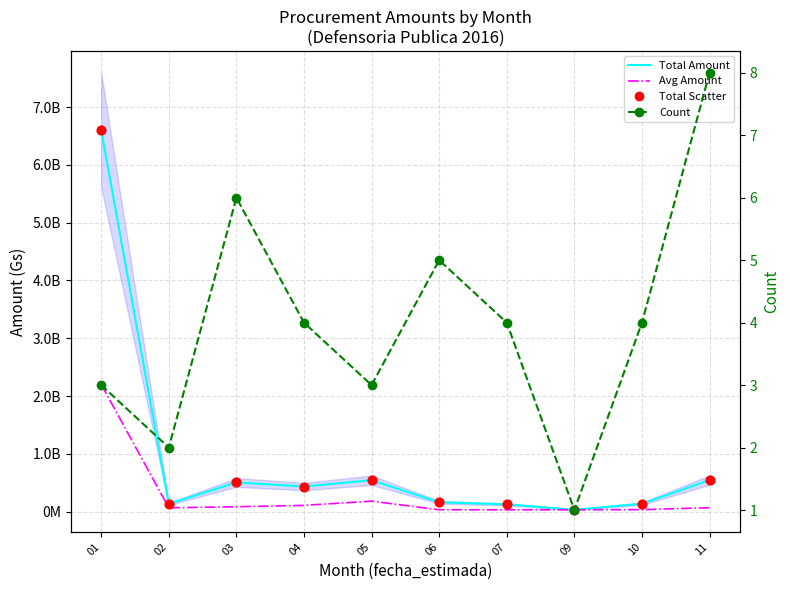

Is the value of Count per Month at 04 greater than the value of Avg Amount (Gs) at 10?

No